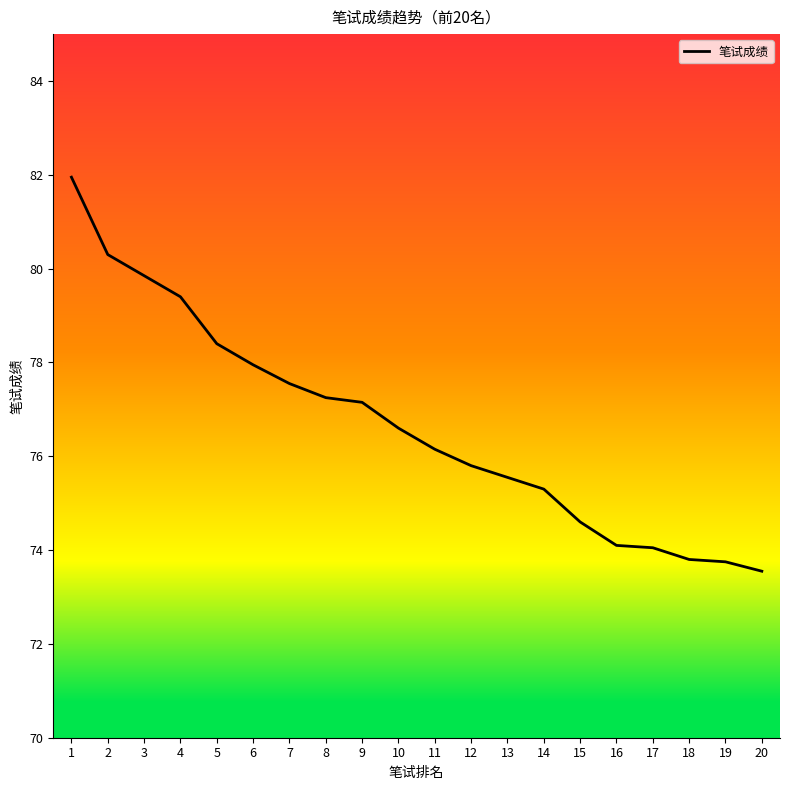

What is the difference between the maximum and minimum values?

8.4